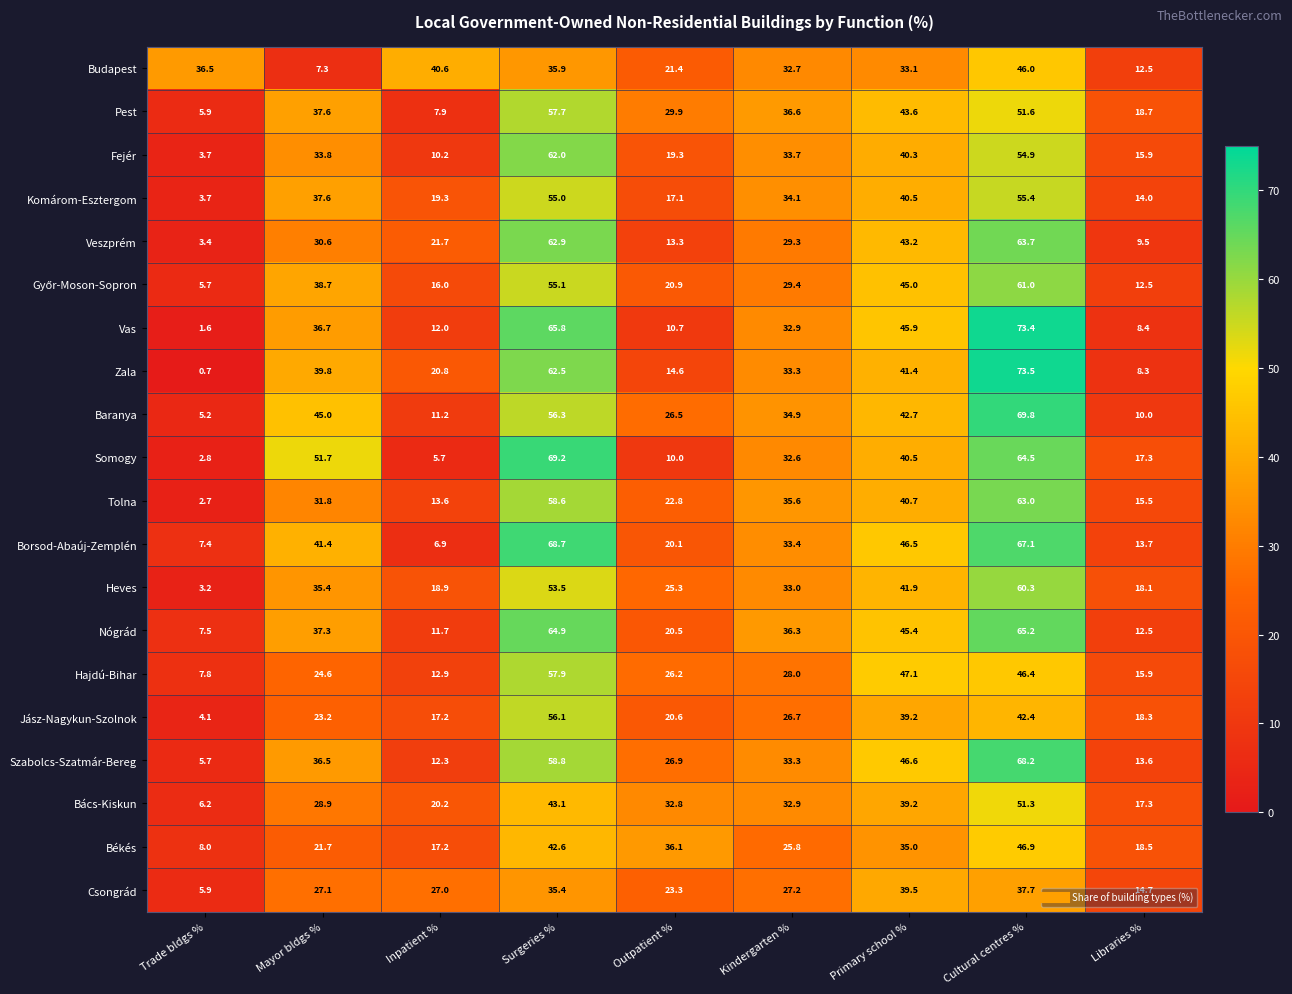

What is the difference between the highest and lowest values at Kindergarten %?

10.8